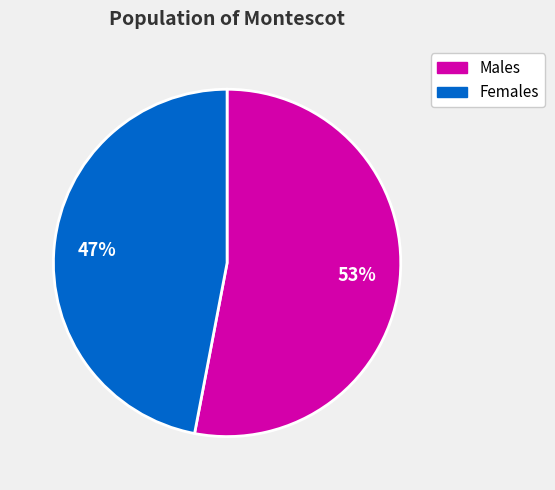

Is it true that Males is 53% of the pie?

True